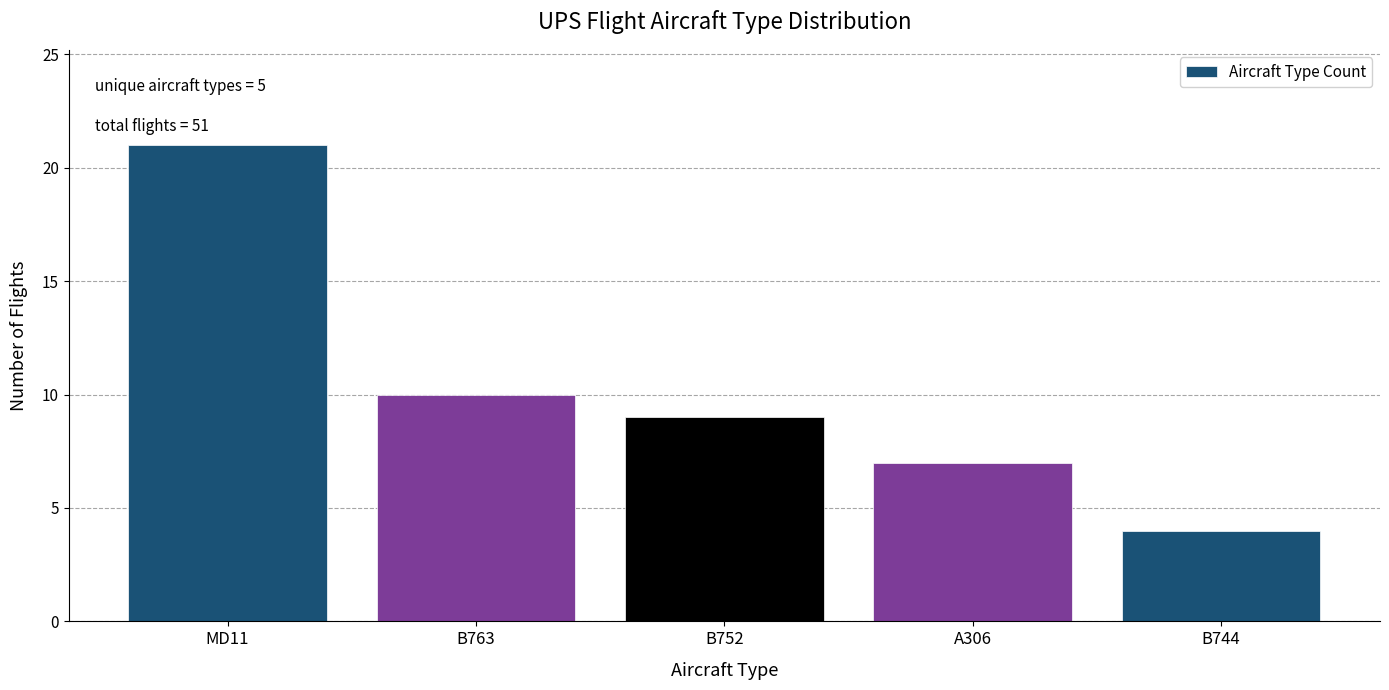

Reading right to left, extract all data points from this chart.

4	7	9	10	21